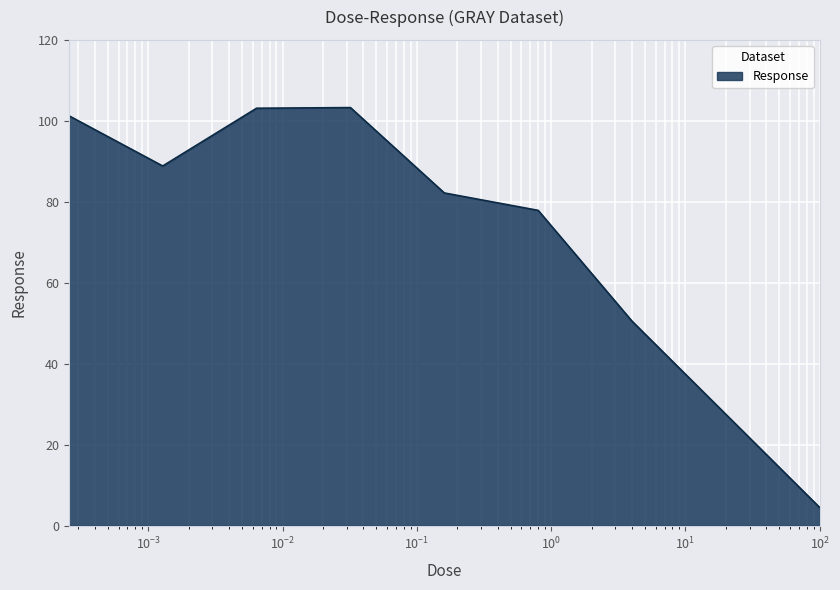

What is the smallest value displayed?

4.4